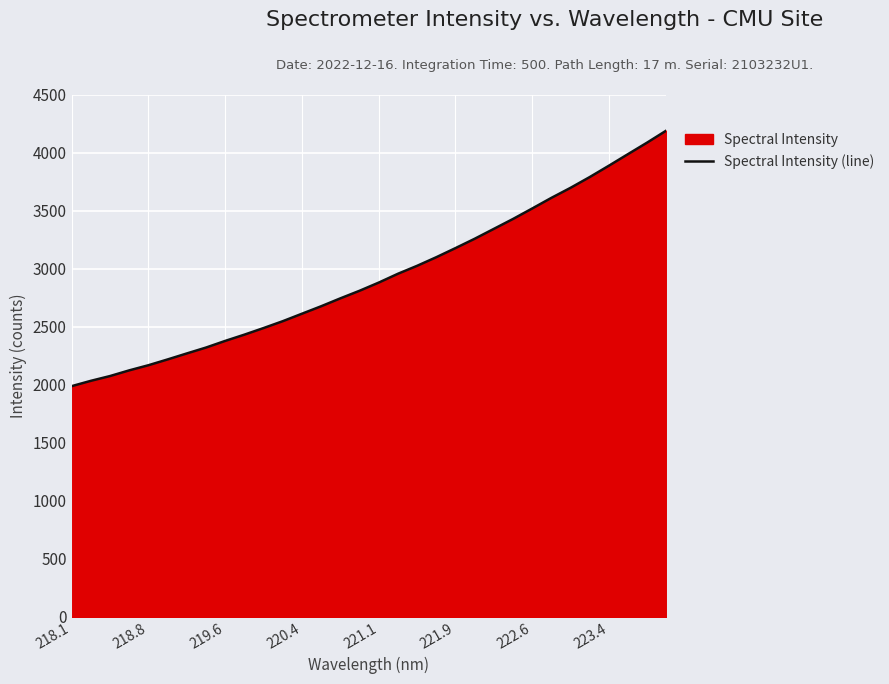

How many distinct data groups are displayed?

1